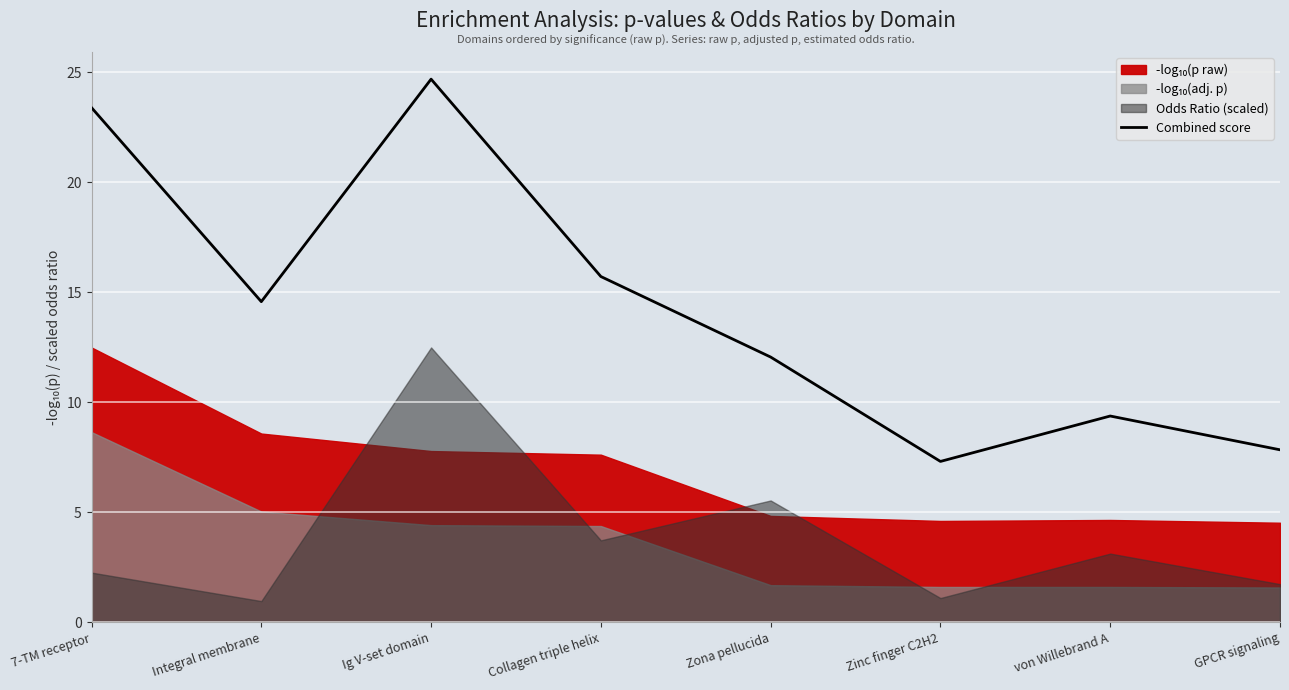

What is the difference between the values at Collagen triple helix and Ig V-set domain?

9.0